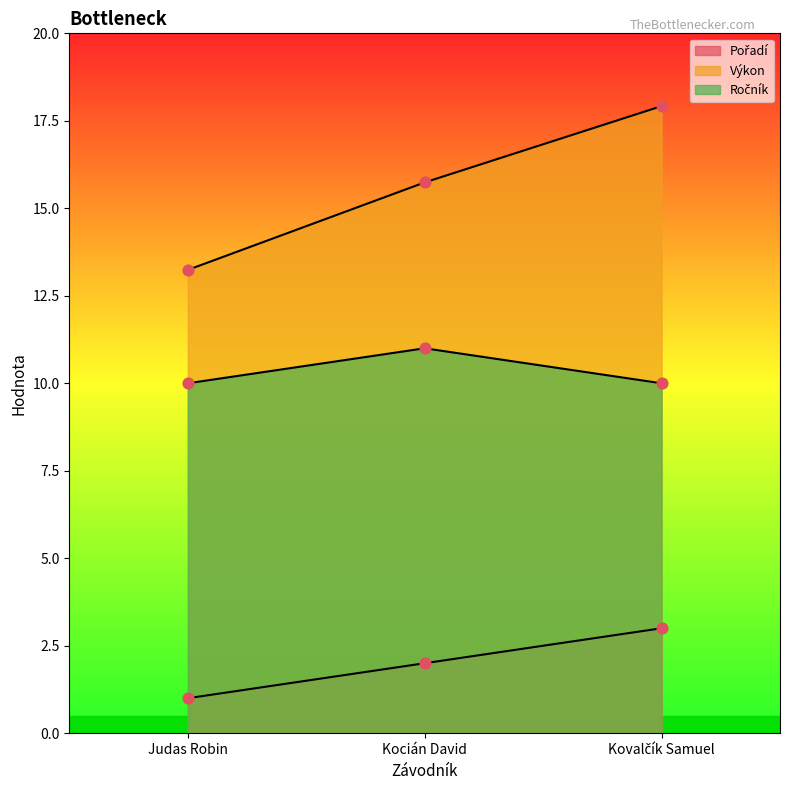

What are all the series names shown in the legend?

Pořadí, Výkon, Ročník